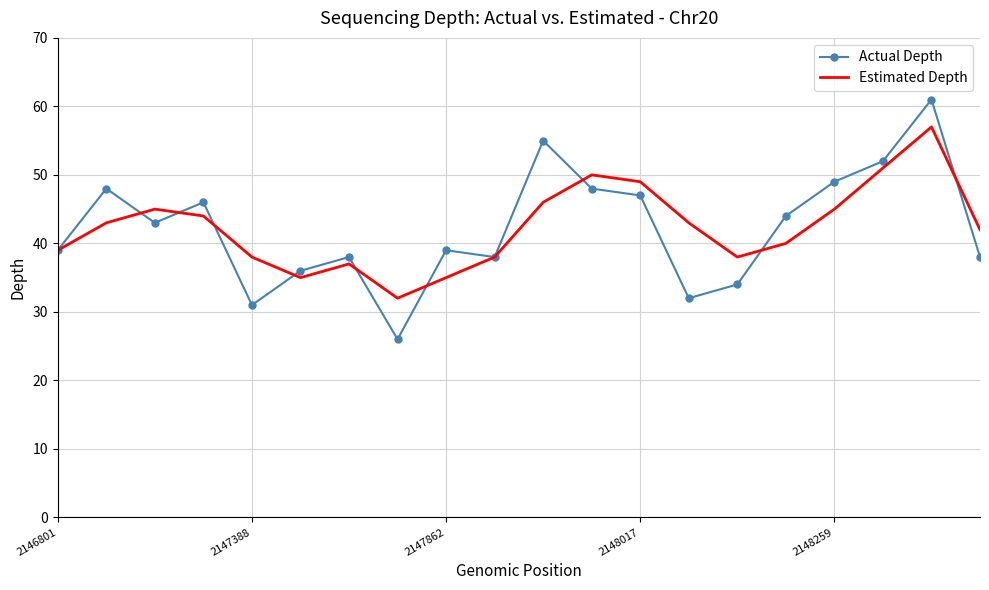

What is the smallest value displayed?

26